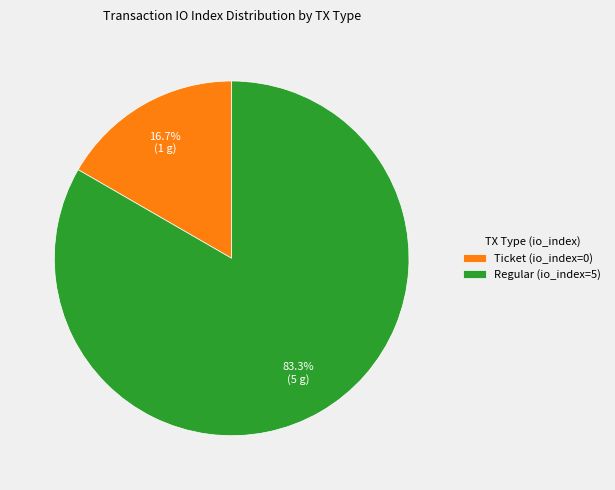

To the nearest percent, what percentage of the pie is Regular (io_index=5)?

83%